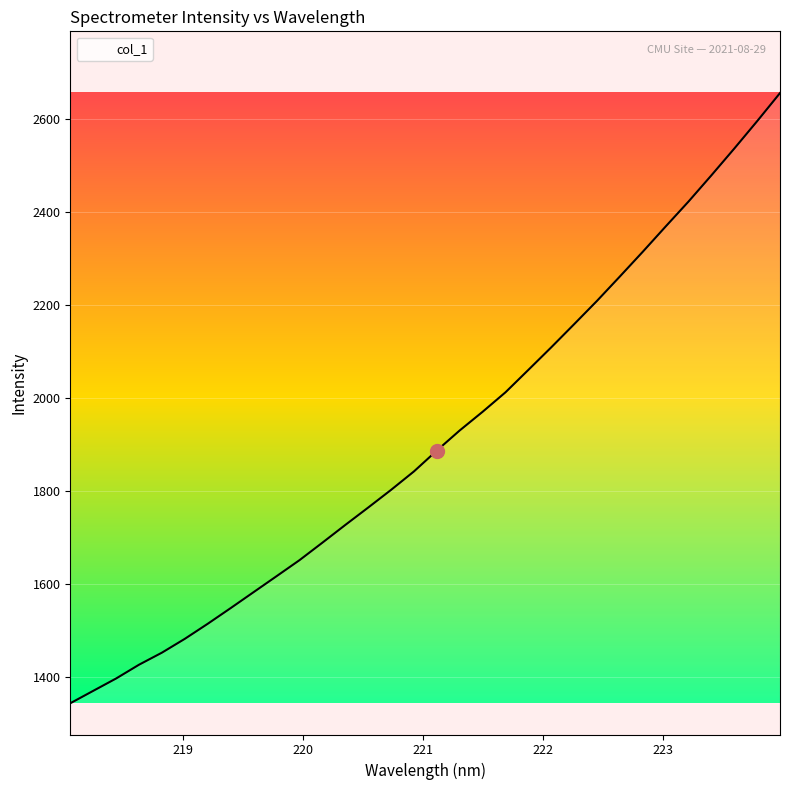

What is the maximum value shown in the chart?

2655.3